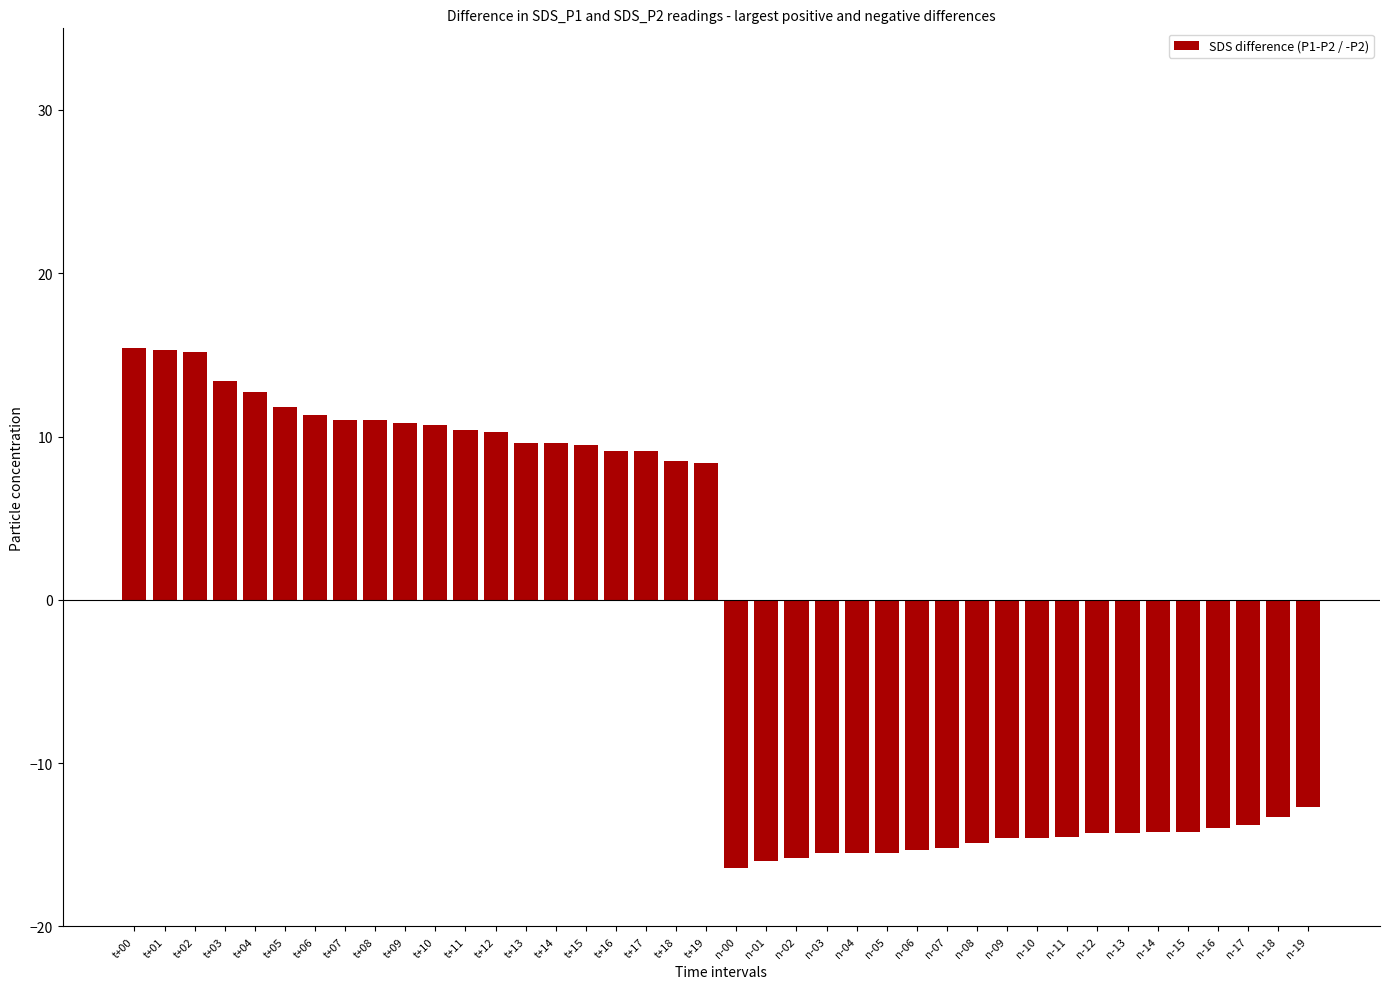

What is the minimum value shown in the chart?

-16.4